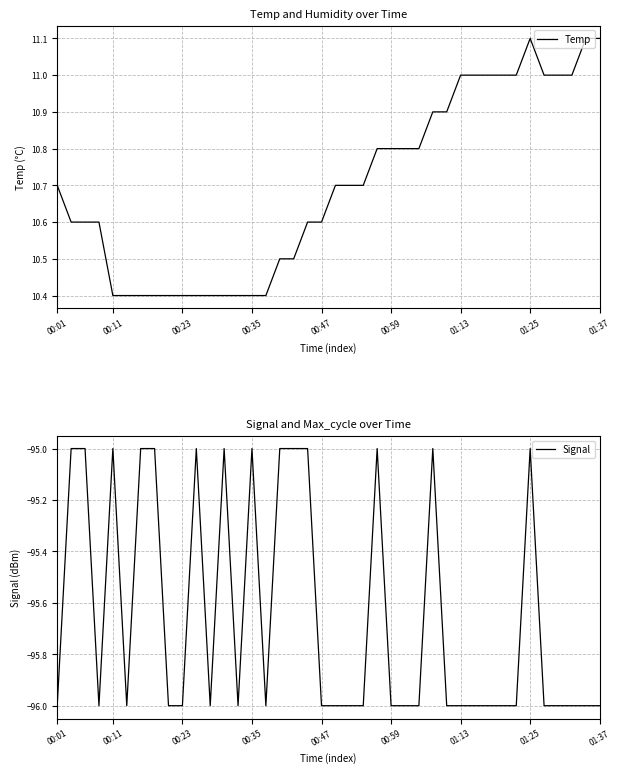

What is the highest value of the Temp series?

11.1